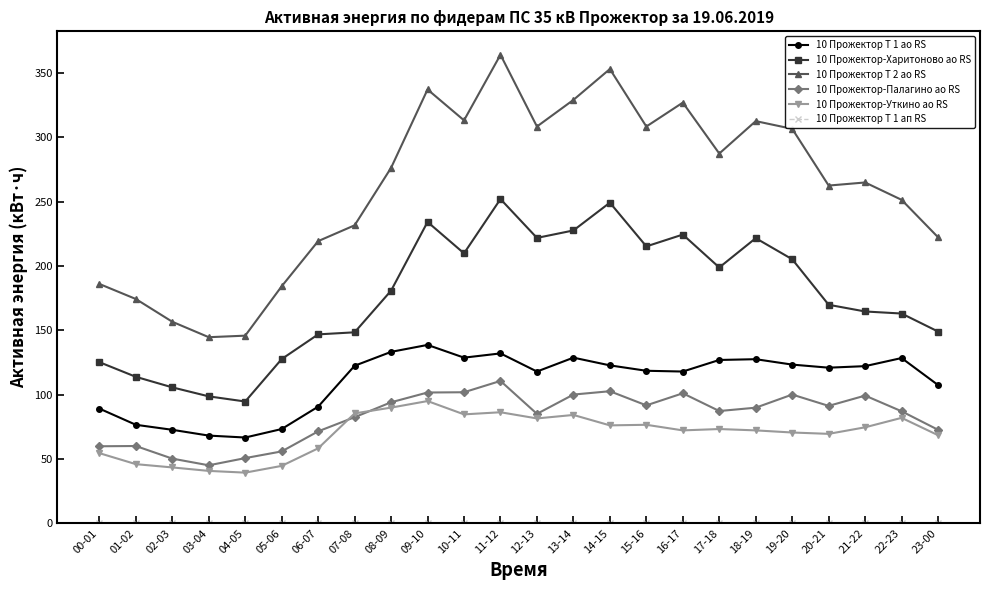

The value of 10 Прожектор-Уткино ао RS at 04-05 is 39.3. True or false?

True